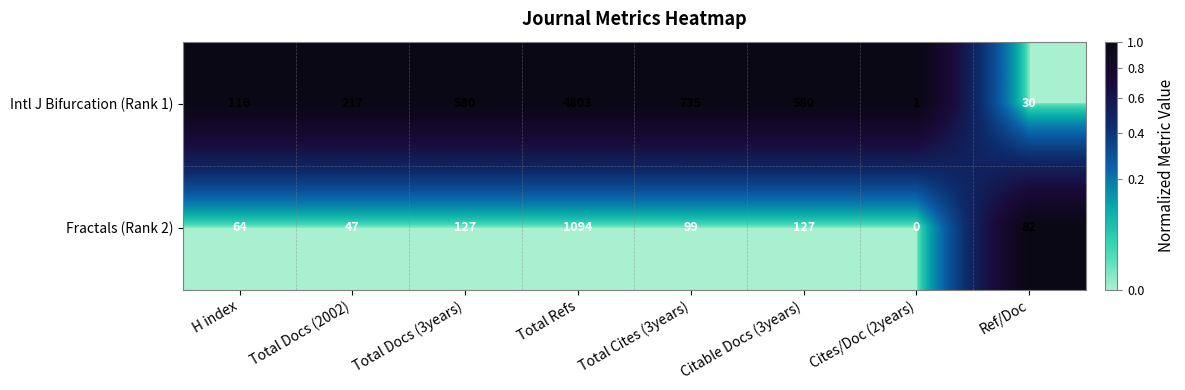

Reading left to right, transcribe all the data shown in this chart.

Intl J Bifurcation (Rank 1): 116	217	580	4803	735	580	1	30
Fractals (Rank 2): 64	47	127	1094	99	127	0	82